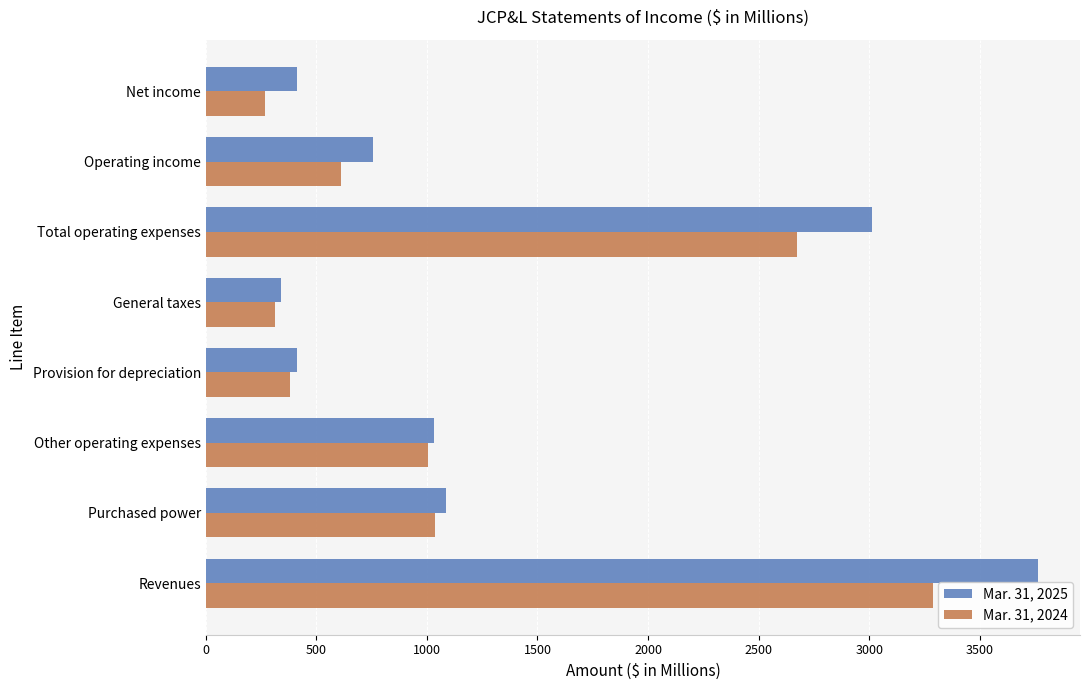

What is the highest value of the Mar. 31, 2024 series?

3287